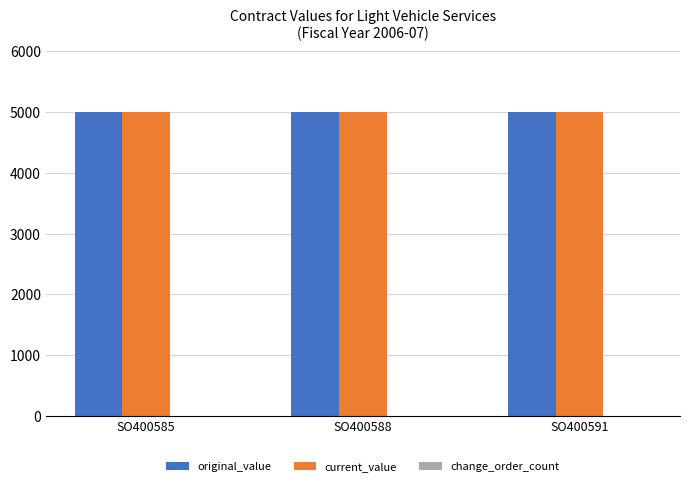

Which series has the largest total across all categories?

original_value